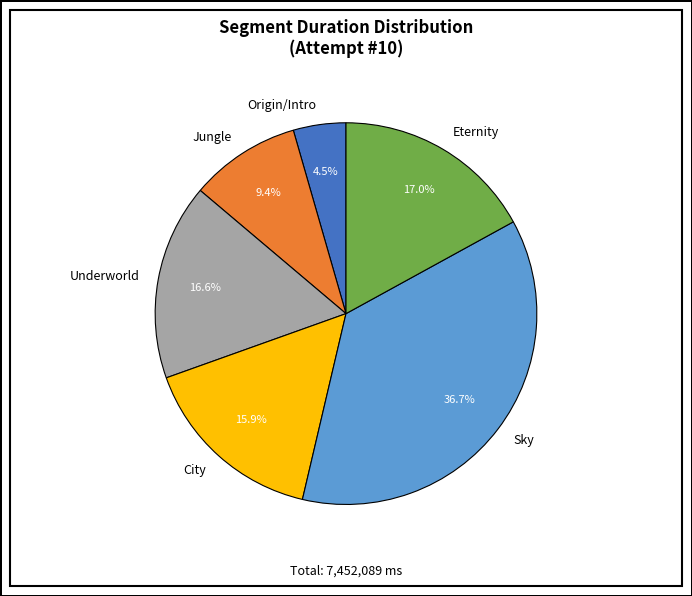

How many segments does this pie chart have?

6